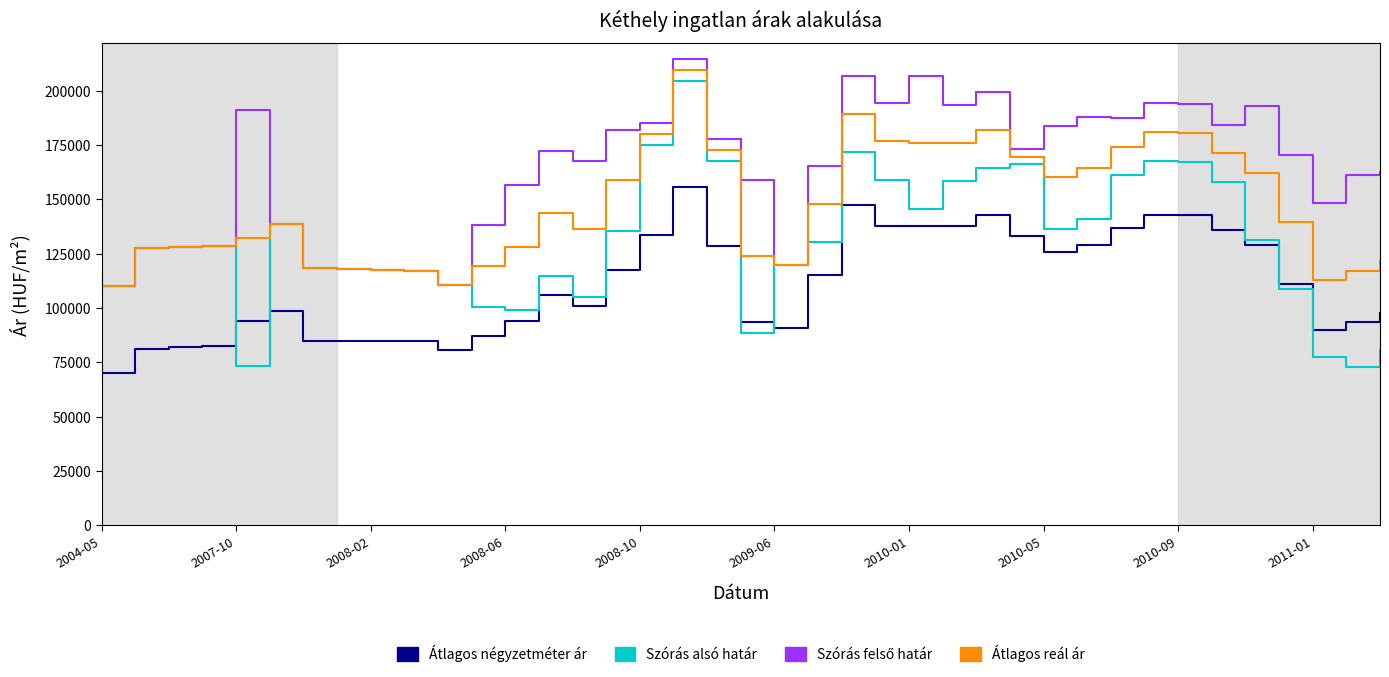

Which series has the widest spread of values?

Szórás alsó határ